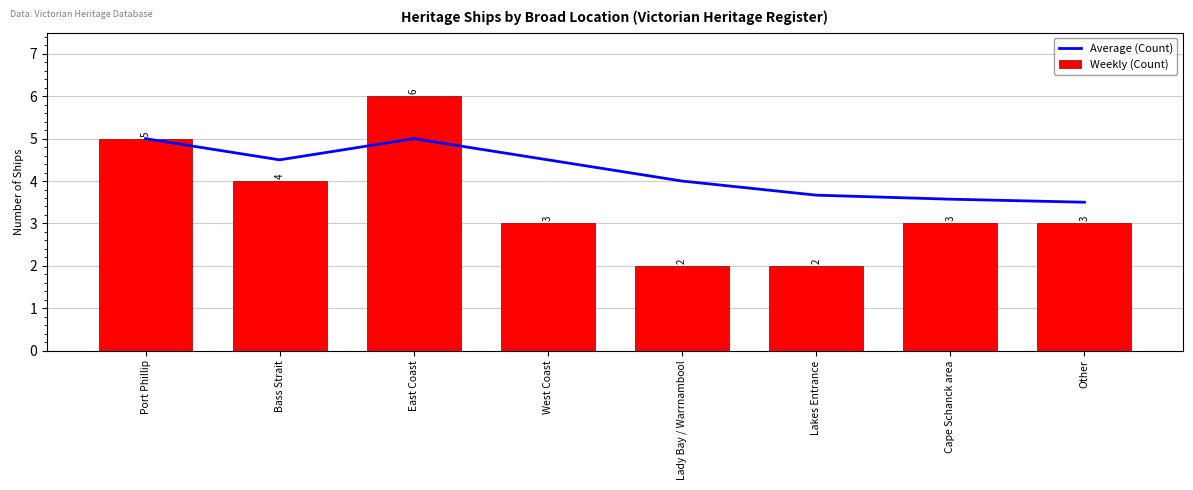

Where is Weekly (Count) nearest to the value 4?

Bass Strait